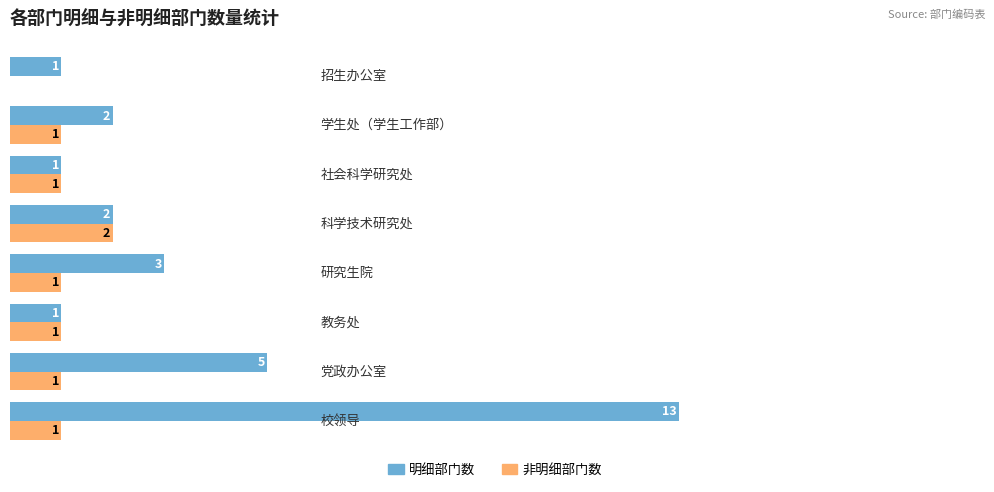

What are all the series names shown in the legend?

明细部门数, 非明细部门数